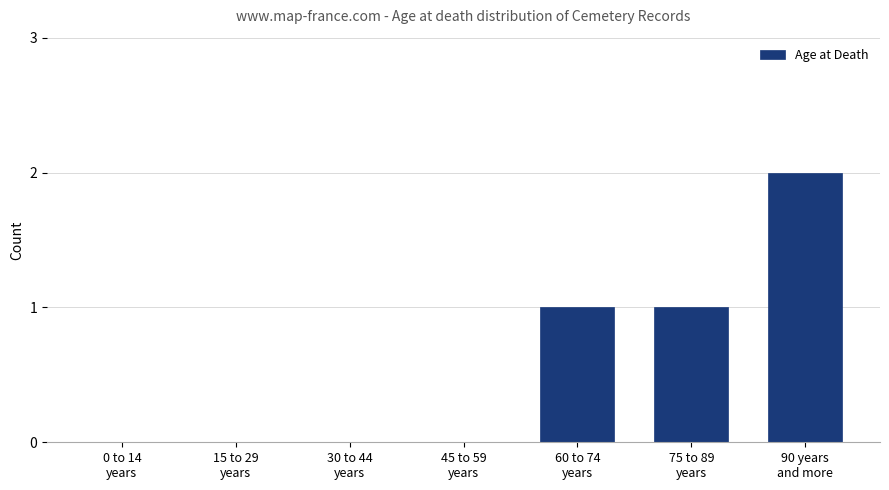

How many distinct data groups are displayed?

1